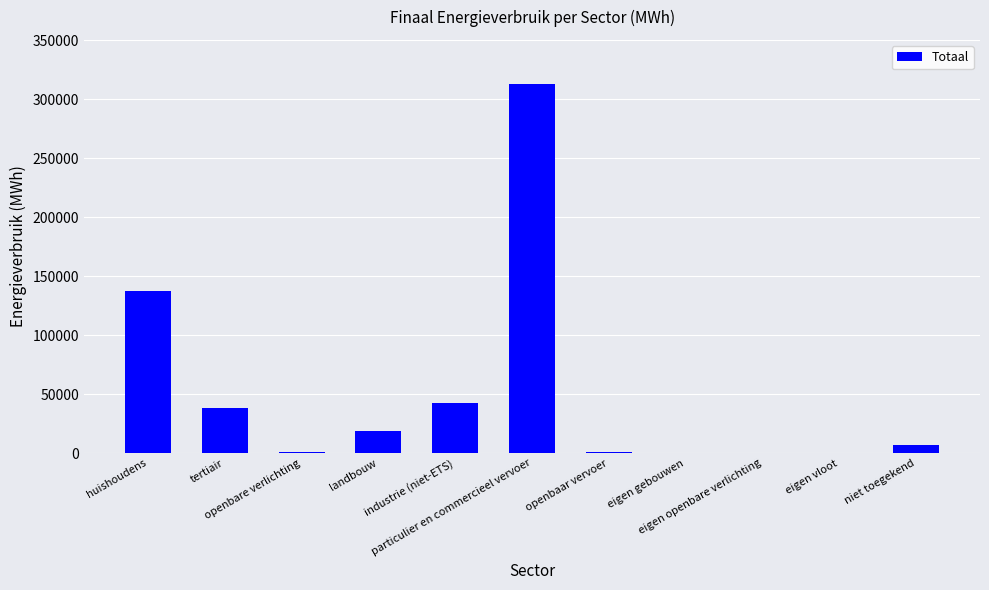

Where is the data nearest to the value 156307?

huishoudens